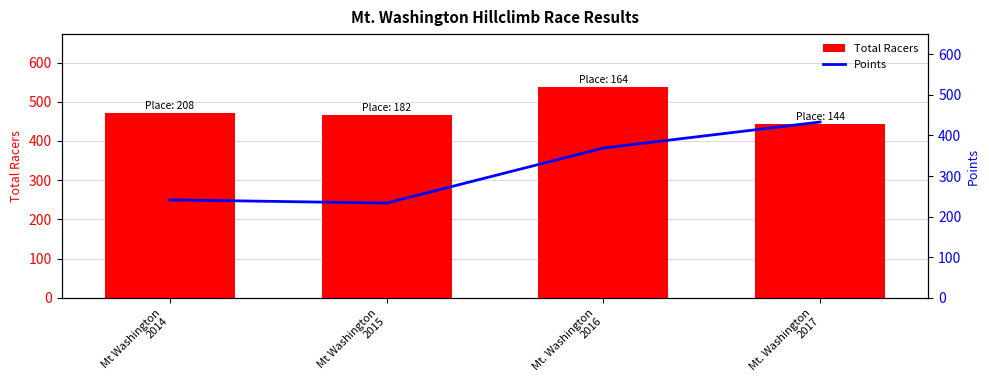

The value of Points at Mt. Washington
2016 is 640.9. True or false?

False